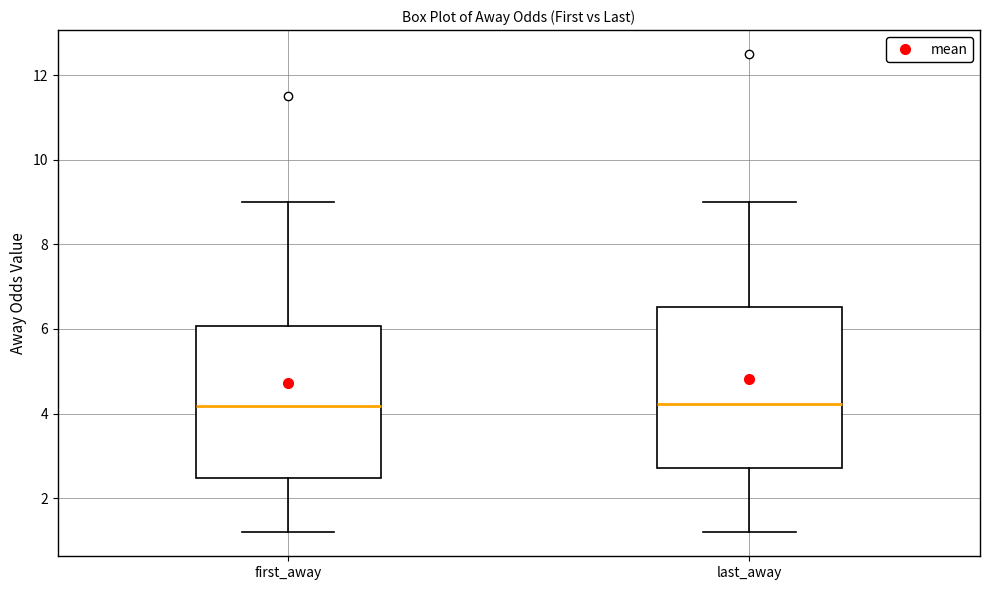

Where is the lower edge of the box for first_away on the y-axis? The values are not printed on the chart, so give them approximately, as read against the axis.

2.4